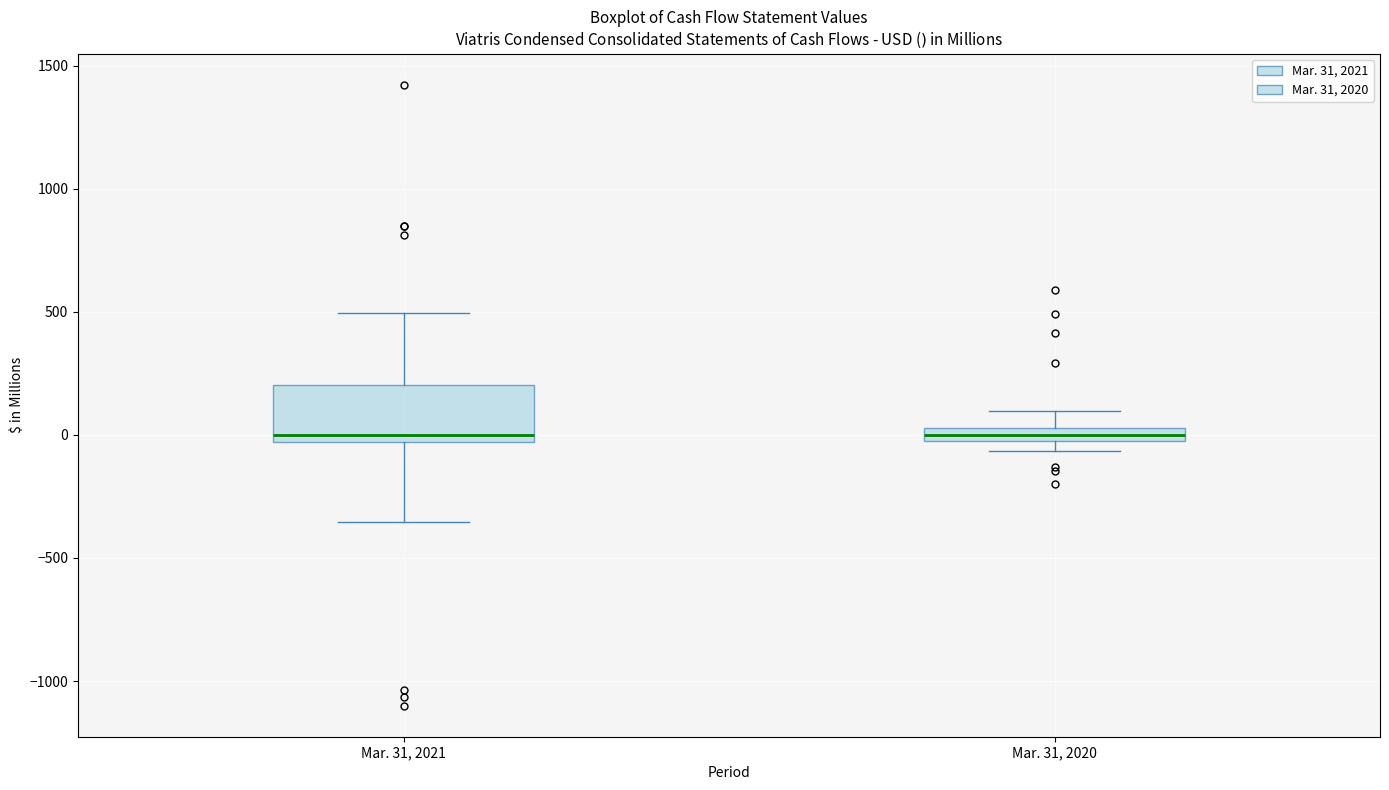

Where does the upper whisker of the box for Mar. 31, 2021 end on the y-axis? The values are not printed on the chart, so give them approximately, as read against the axis.

500